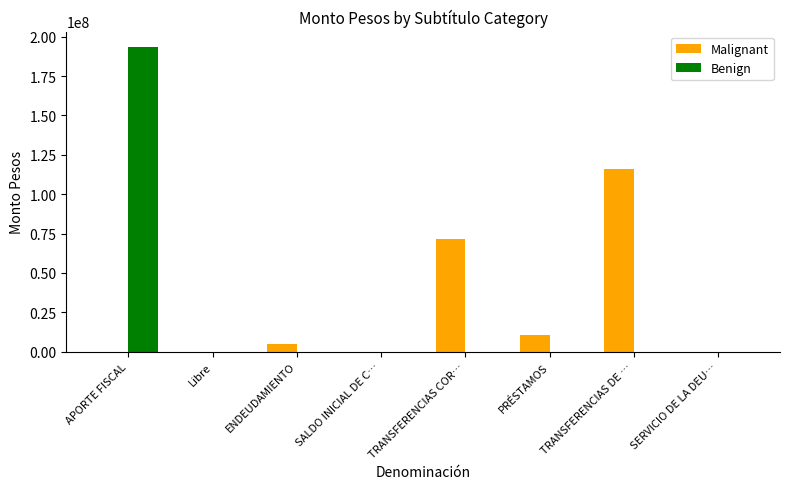

The value of Malignant at PRÉSTAMOS is 17003839. True or false?

False